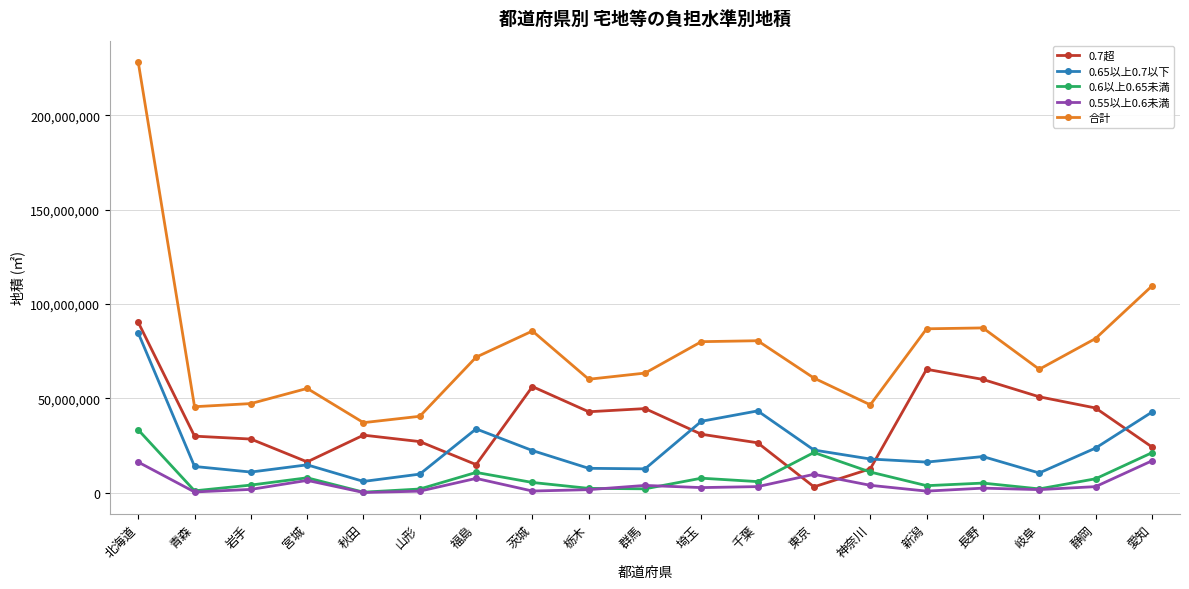

True or false: 0.65以上0.7以下 and 合計 intersect in this chart.

False